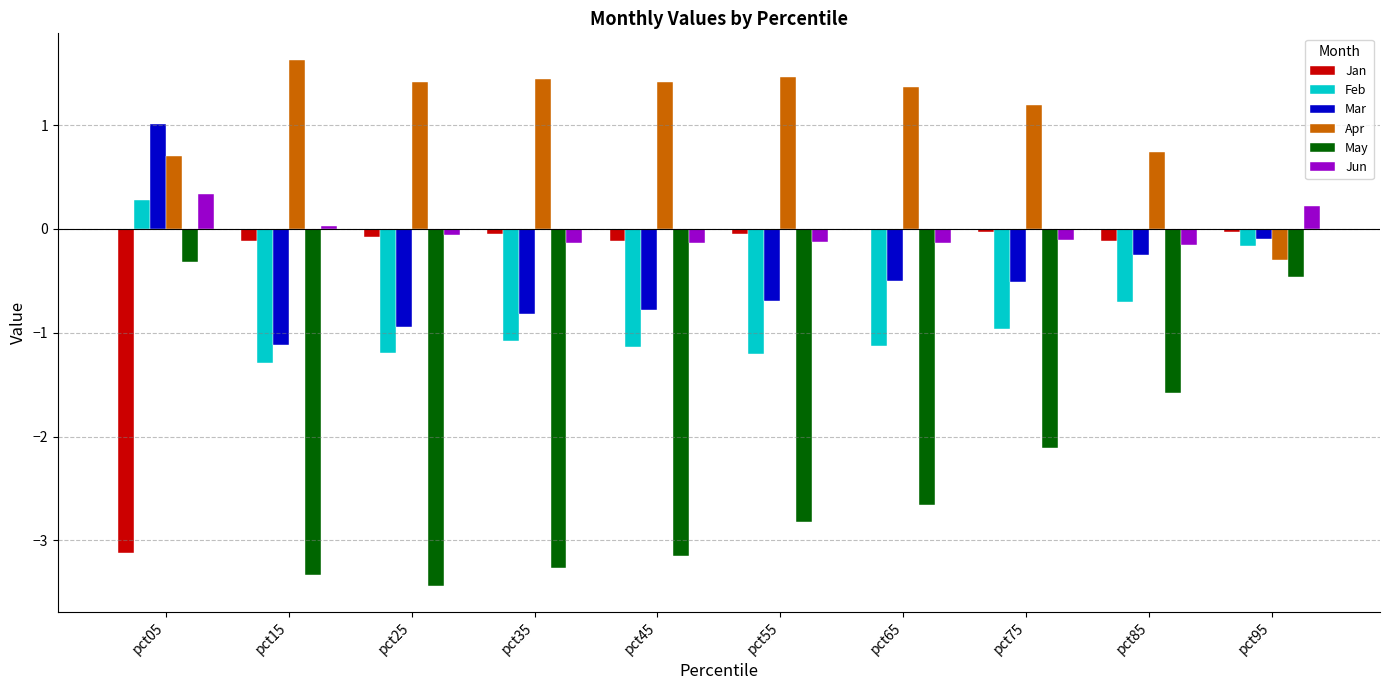

Are the bars grouped side by side (vs. stacked)?

Yes